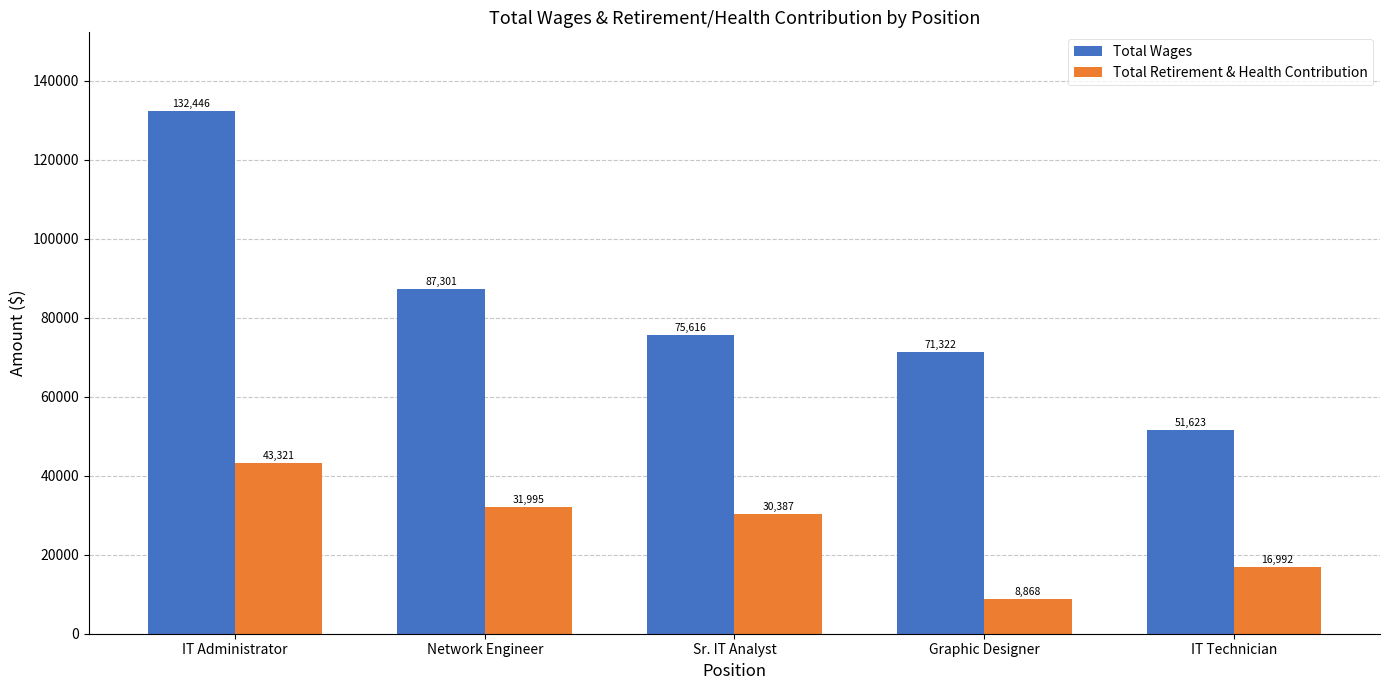

How many bars are there in each group?

2